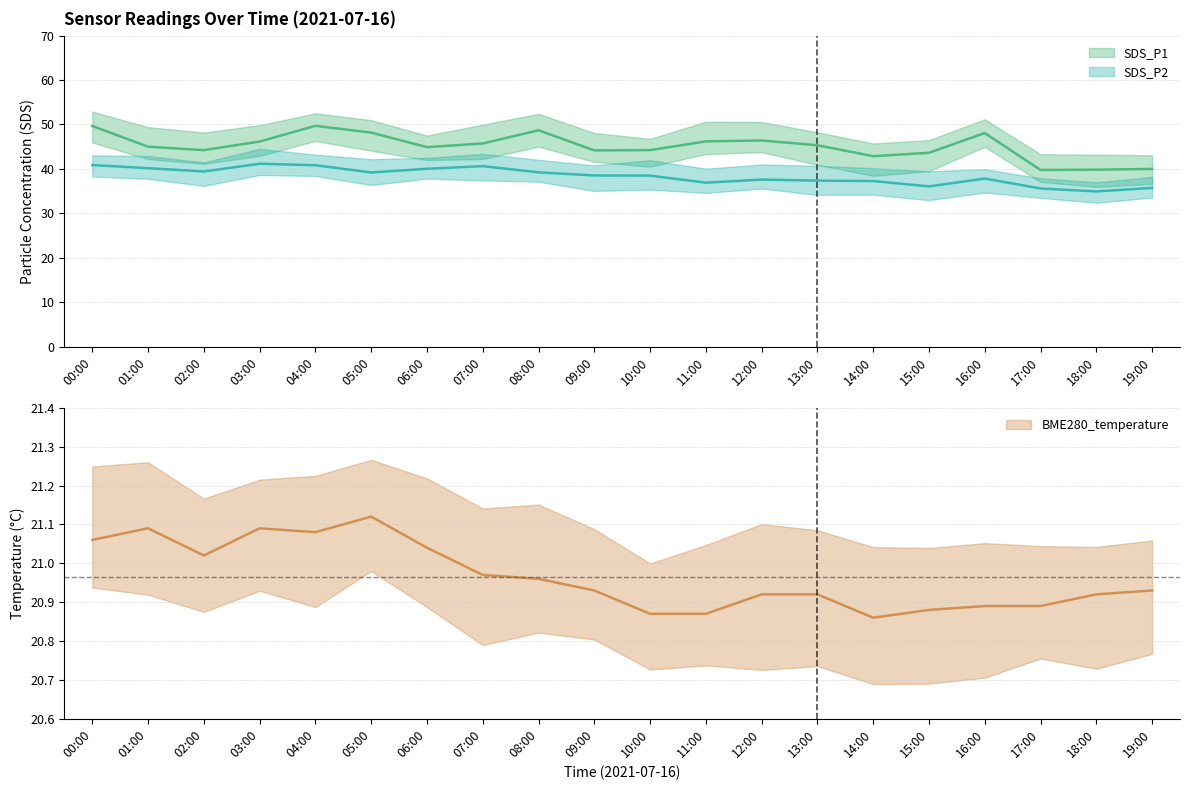

What is the label of the 4th point from the left?

03:00